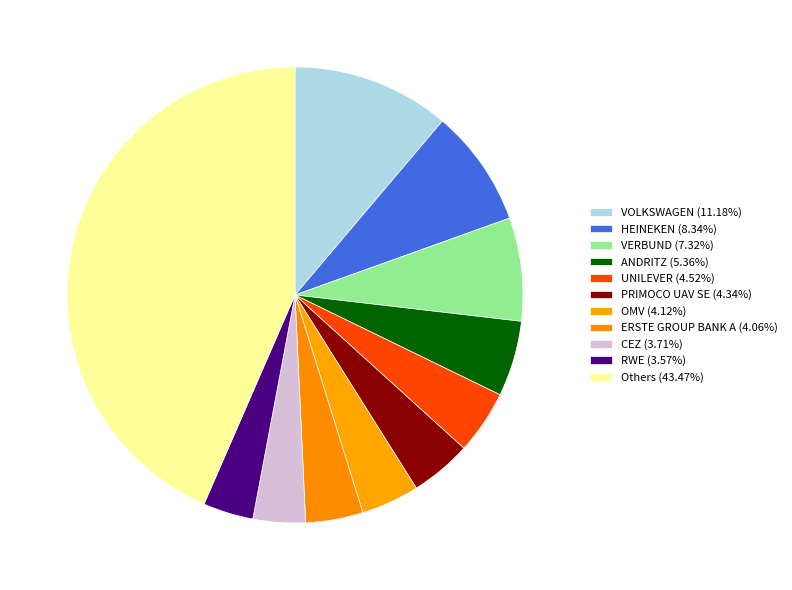

Count the number of slices in the pie.

11